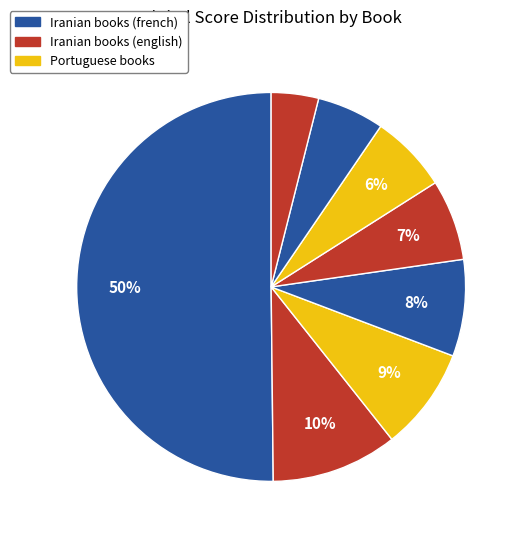

To the nearest percent, what is the difference between the largest and smallest slice percentages?

46%